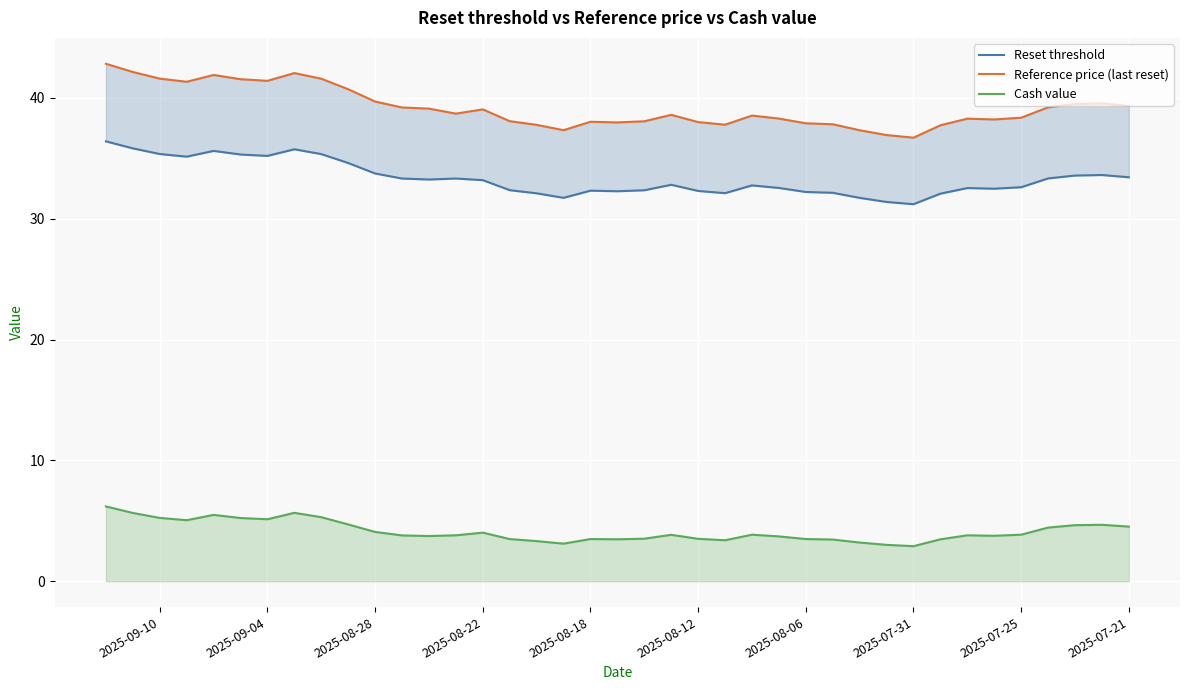

How many lines are shown in the chart?

3